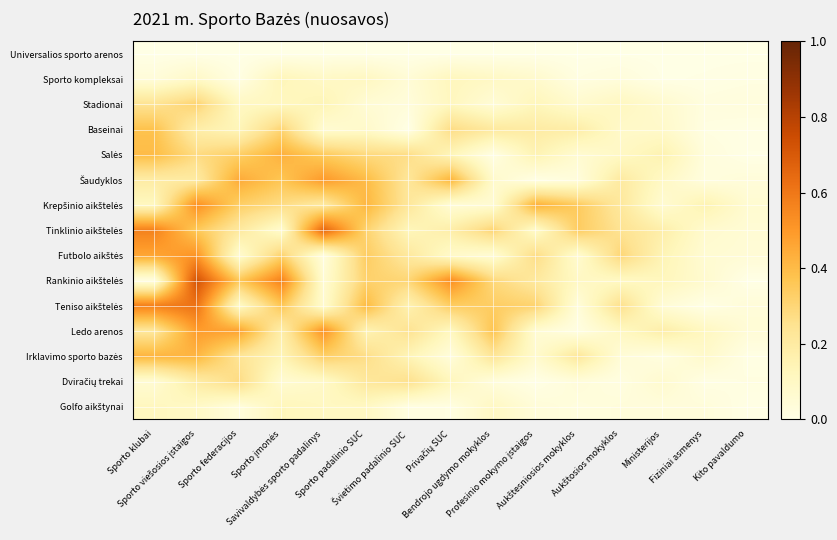

Count the number of data series in this chart.

15